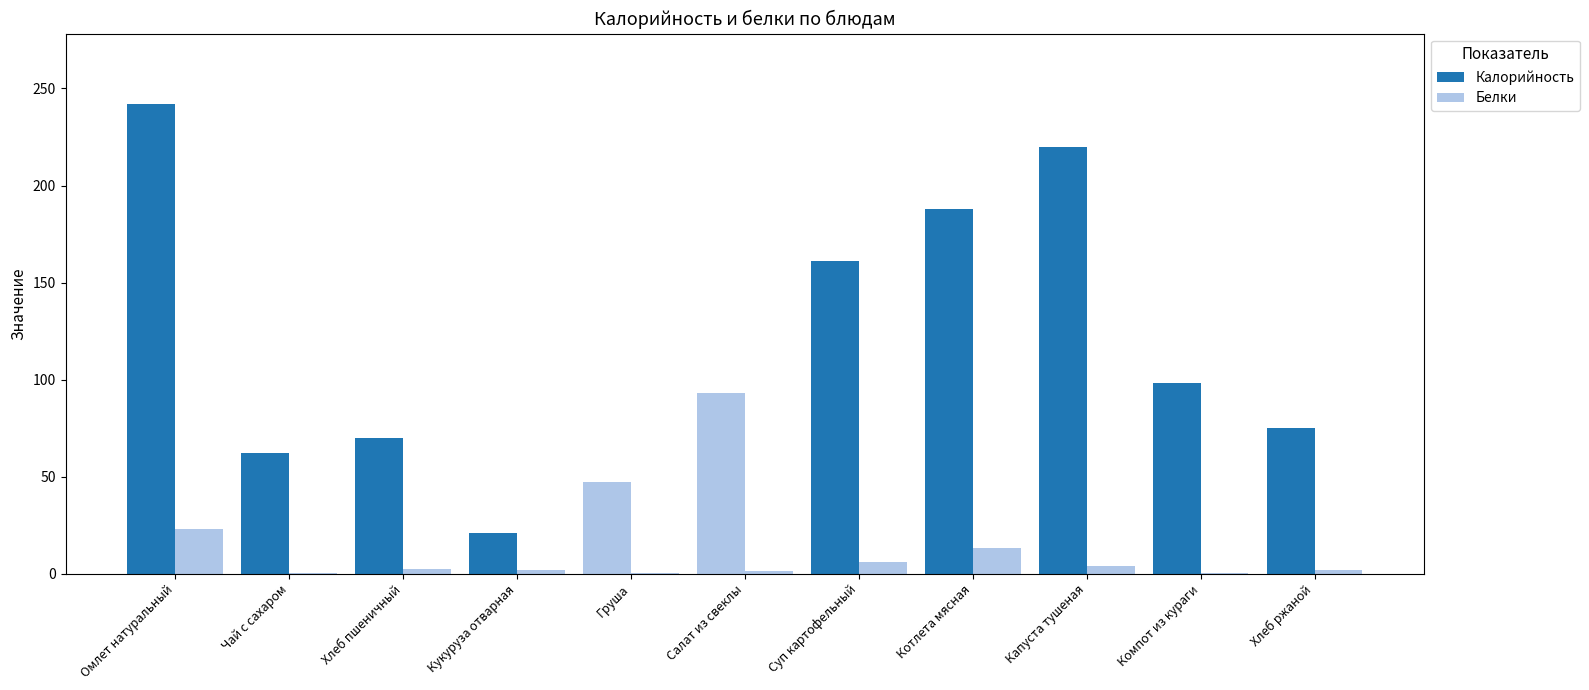

What is the smallest value displayed?

0.2